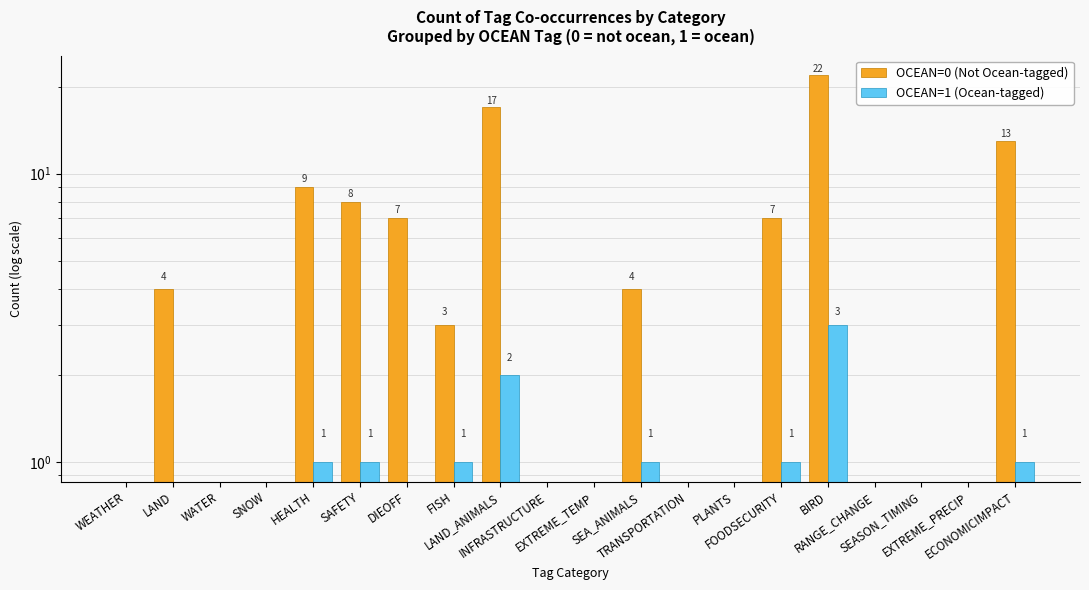

What is the highest value of the OCEAN=0 (Not Ocean-tagged) series?

22